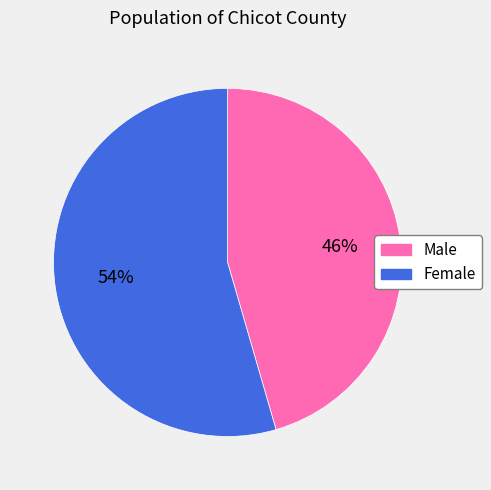

Which slice represents more than half of the pie?

Female